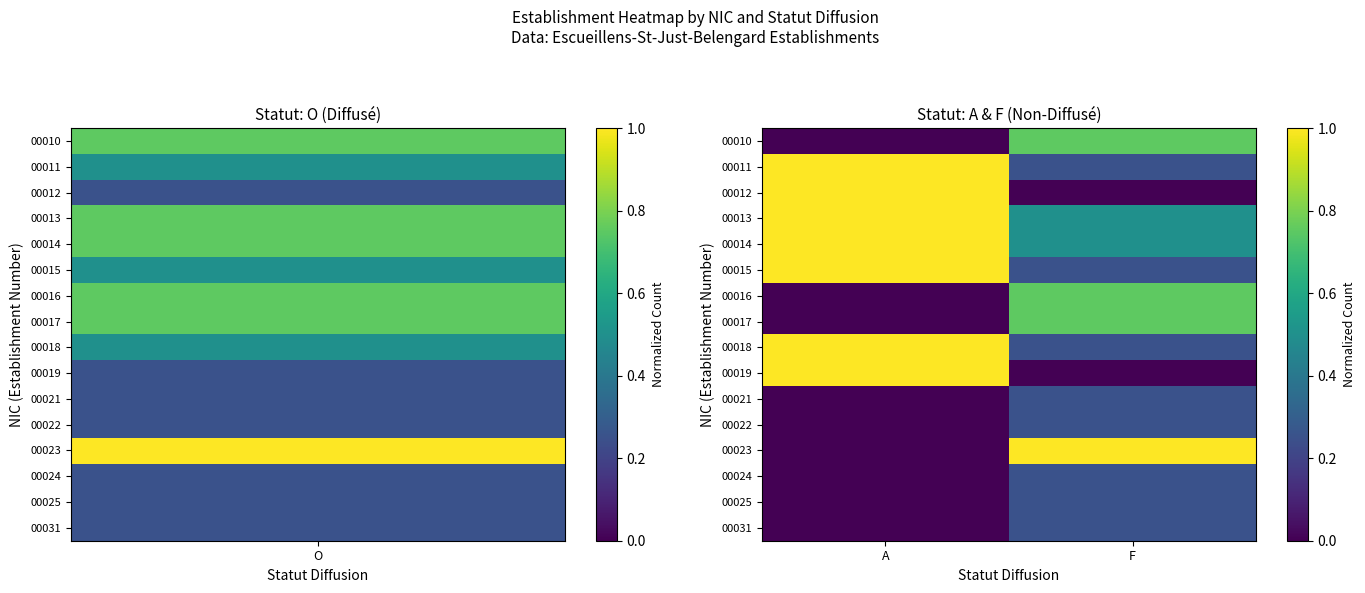

Rank the series by their maximum value, from lowest to highest.

00021, 00022, 00024, 00025, 00031, 00010, 00016, 00017, 00011, 00012, 00013, 00014, 00015, 00018, 00019, 00023